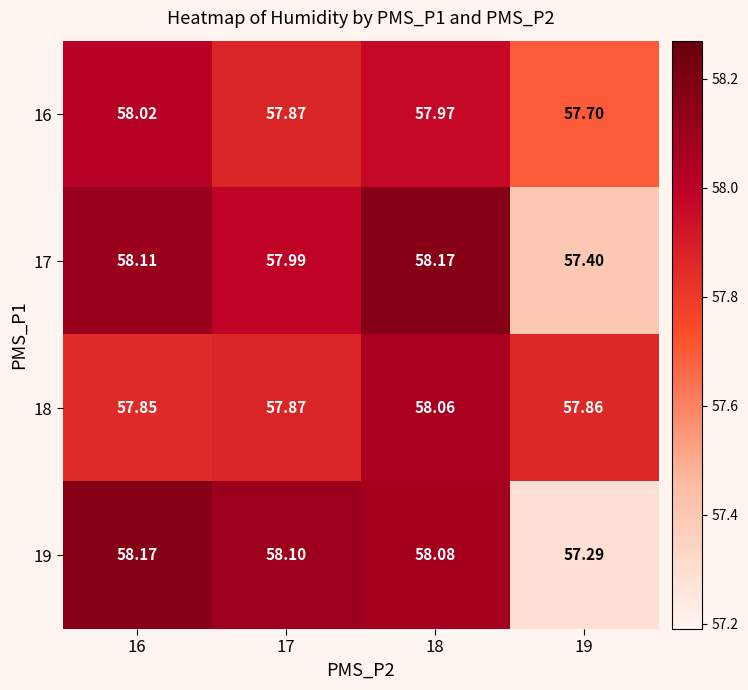

Between 17 and 19, which series saw the biggest shift?

19